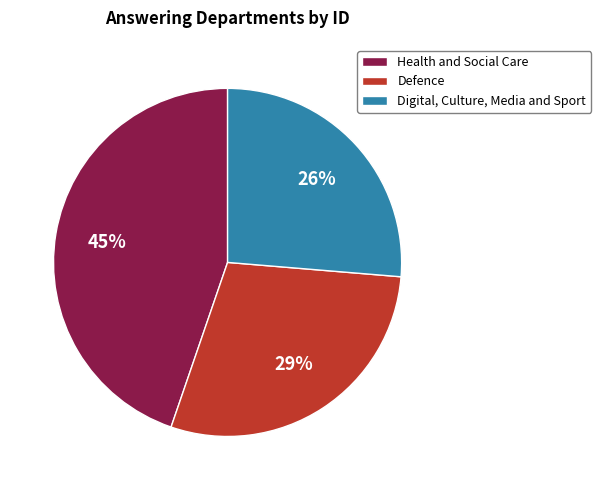

How many slices are in this pie chart?

3